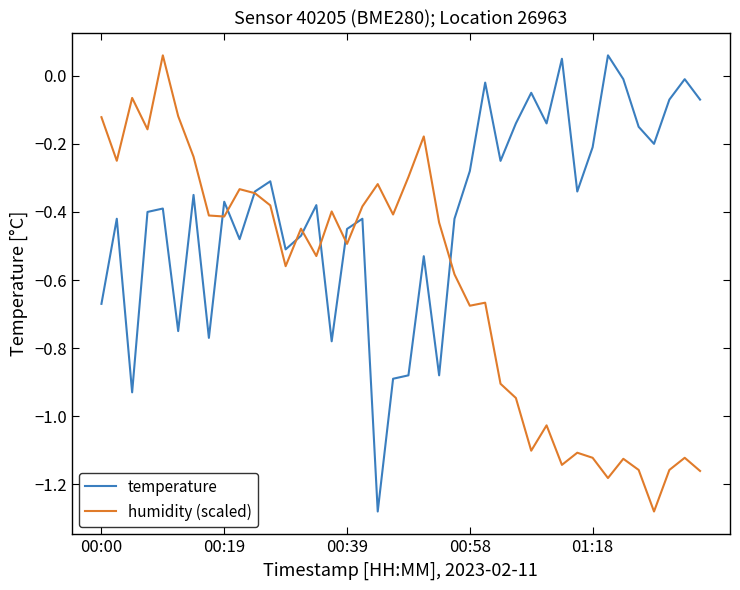

Which series has the largest total across all categories?

temperature